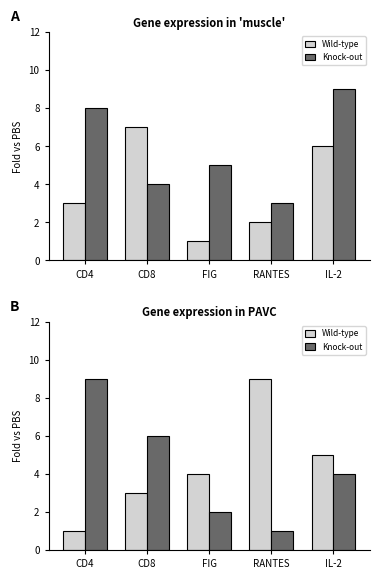

At FIG, list the series in order from largest to smallest.

Wild-type, Knock-out